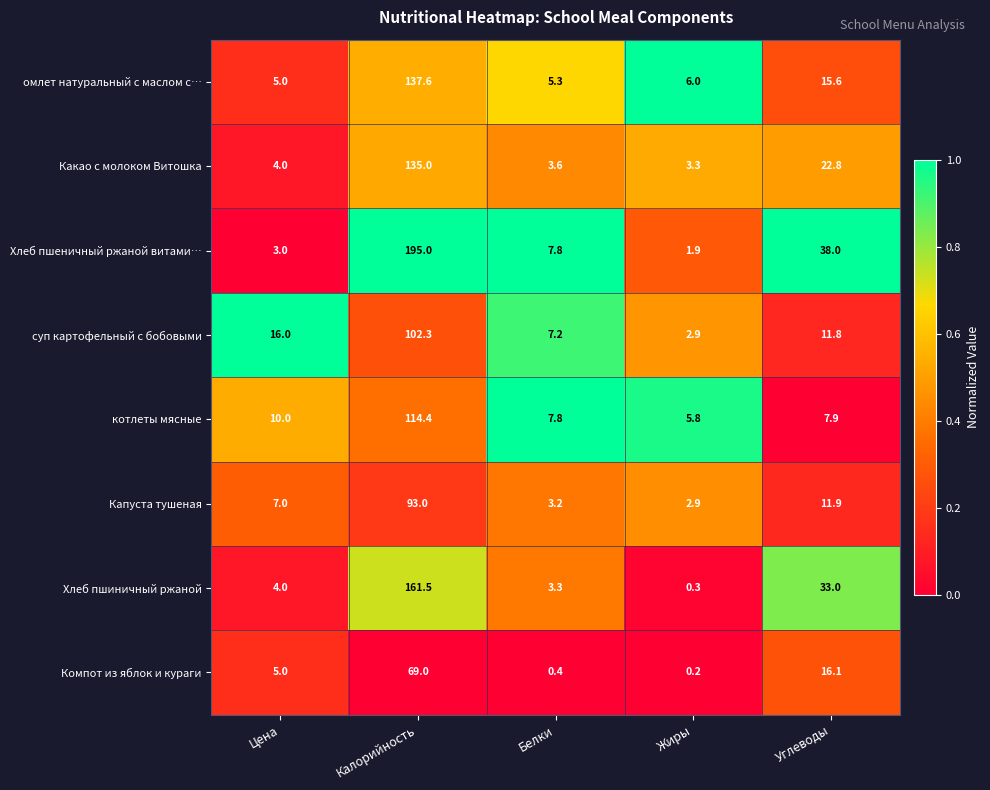

At how many categories does at least one series exceed 0?

5